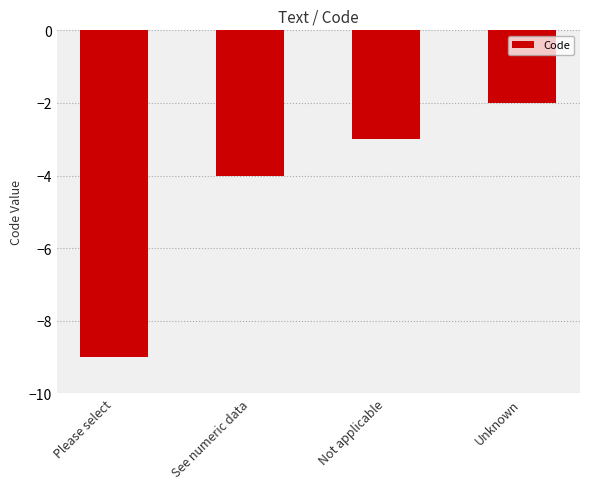

What is the smallest value displayed?

-9